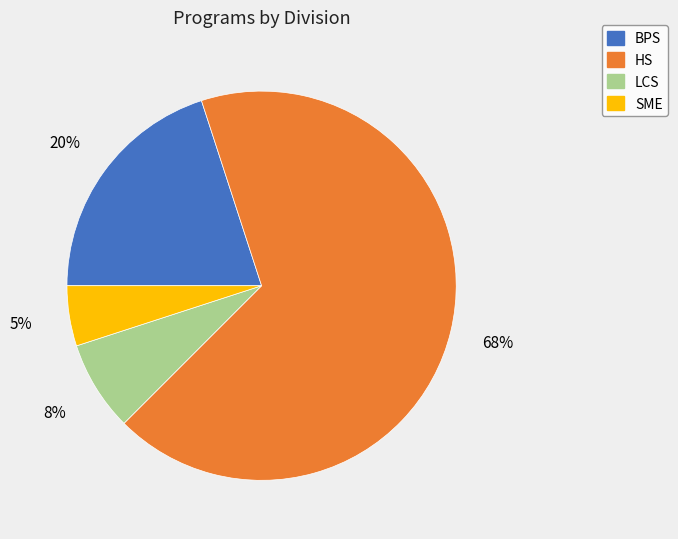

Between HS and LCS, which is larger?

HS